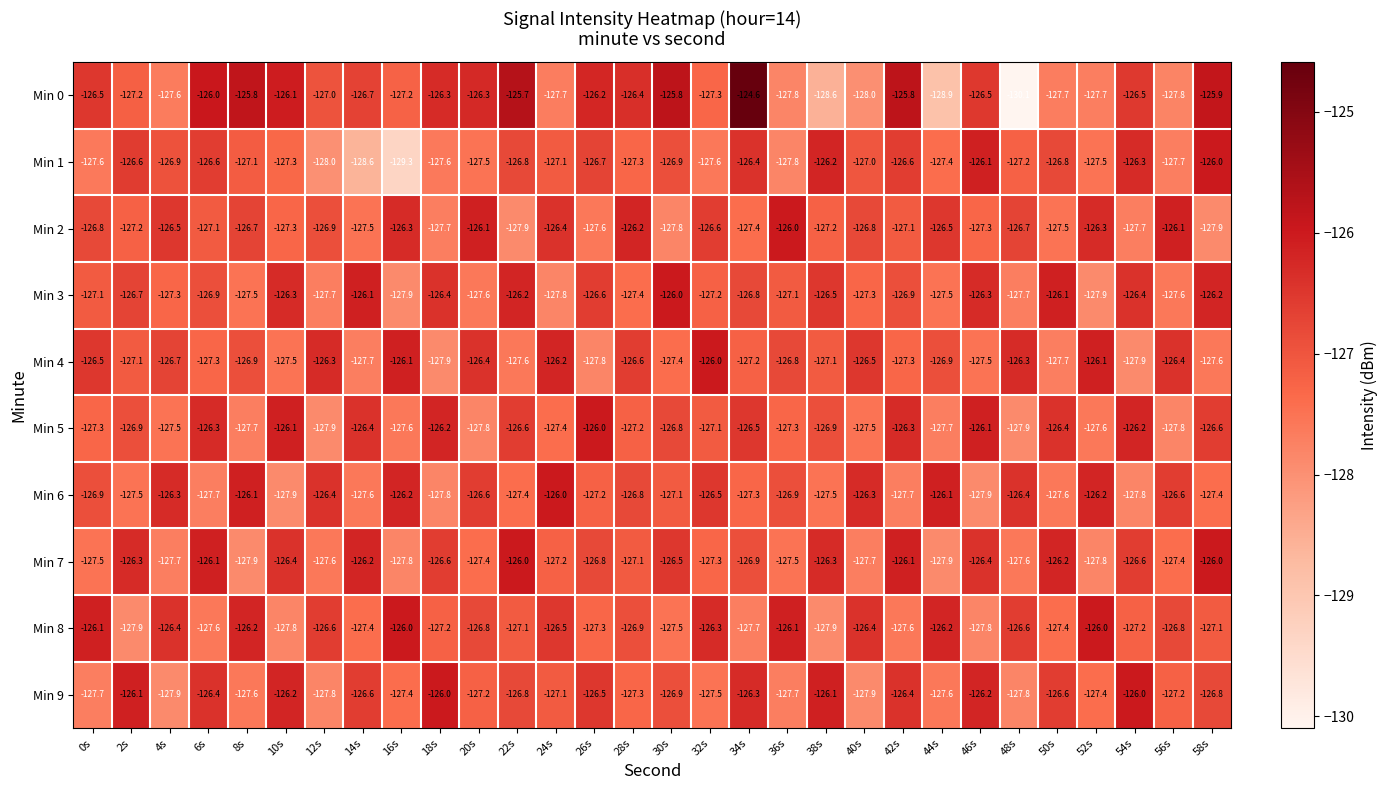

Which series has the largest total across all categories?

Min 0